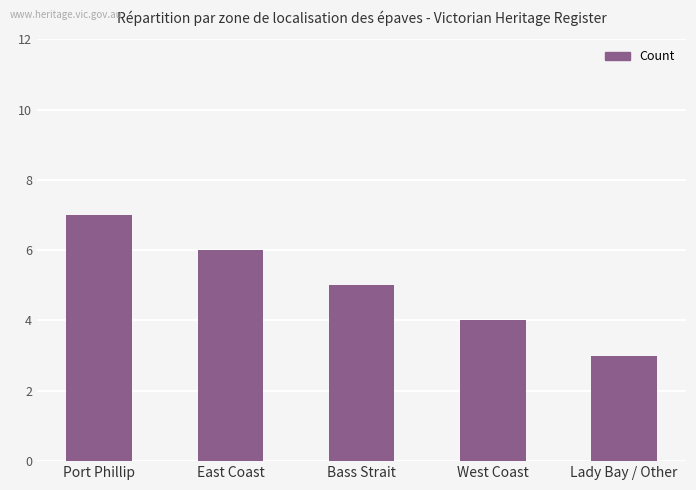

The chart shows a value of 4 at Lady Bay / Other. True or false?

False